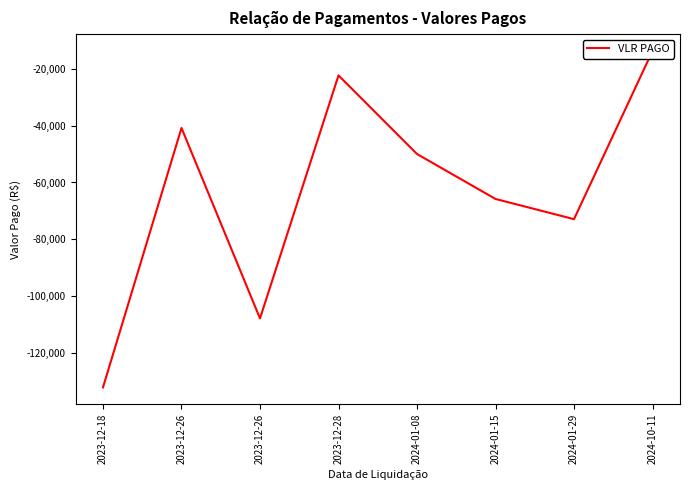

What is the change in value from 2024-01-15 to 2024-01-29?

-7100.0